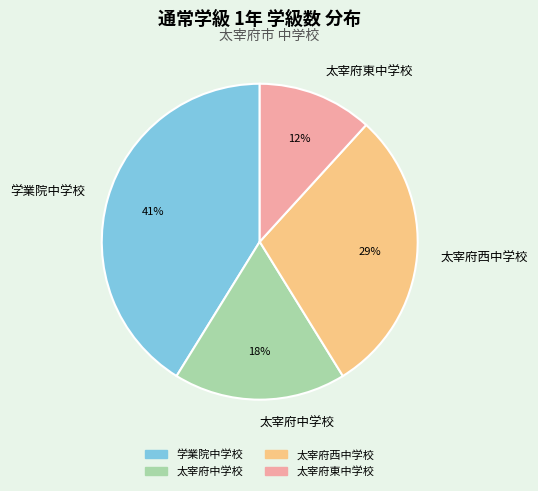

Do 太宰府中学校 and 太宰府東中学校 together represent more than half of the pie?

No